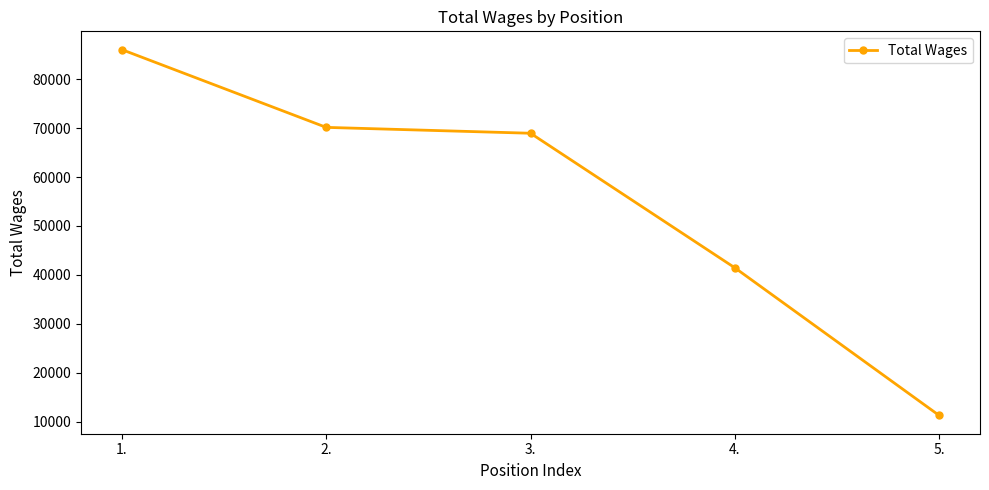

What is the sum of the values at 2. and 5.?

81425